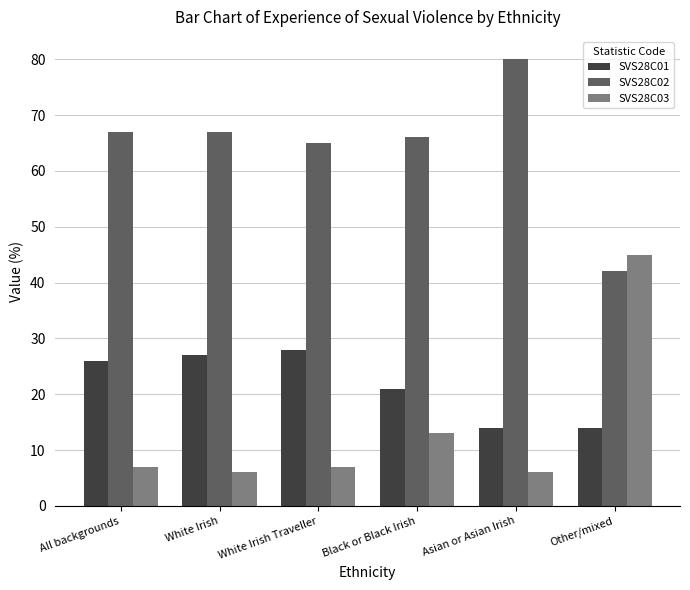

Is the value of SVS28C03 at White Irish Traveller greater than the value of SVS28C02 at Other/mixed?

No